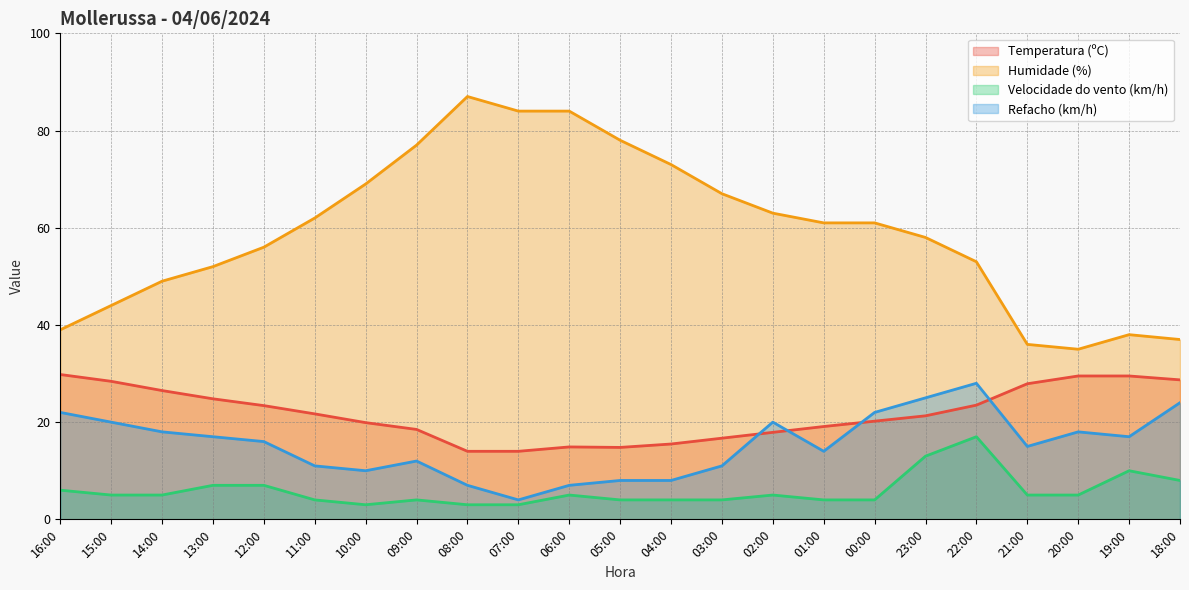

At which category does the chart reach its peak across all series?

08:00